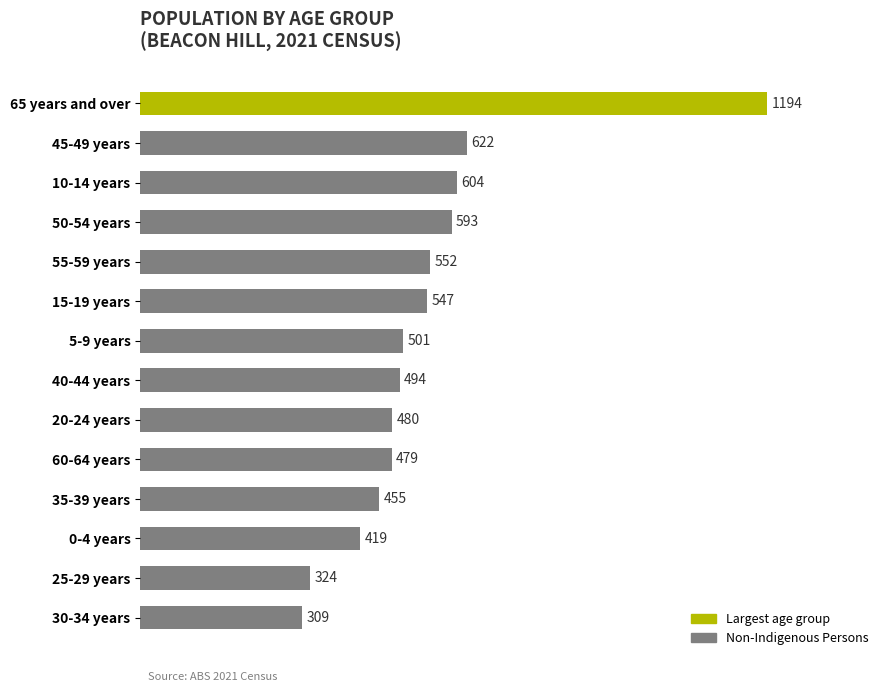

Where is the data nearest to the value 751?

45-49 years